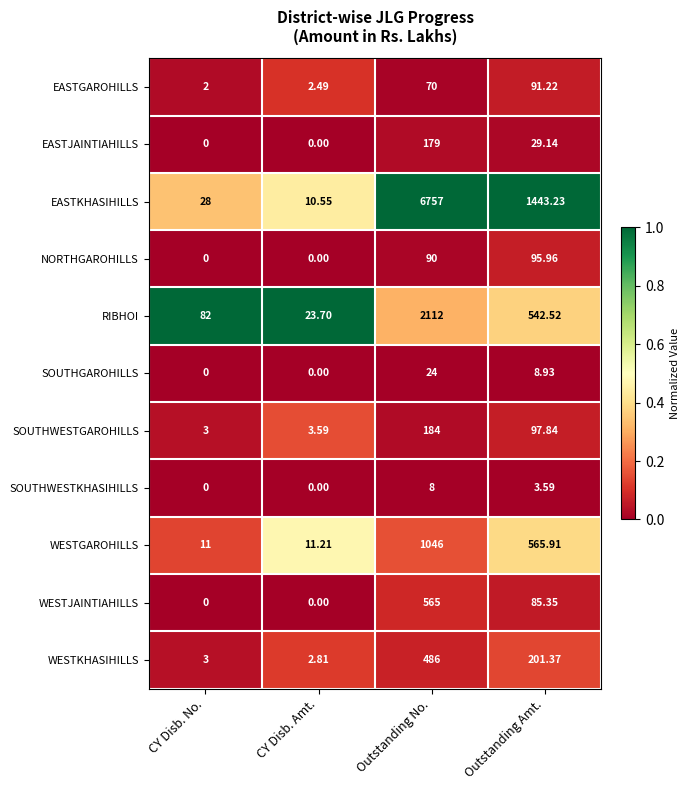

At which category is the sum across all series the highest?

Outstanding No.